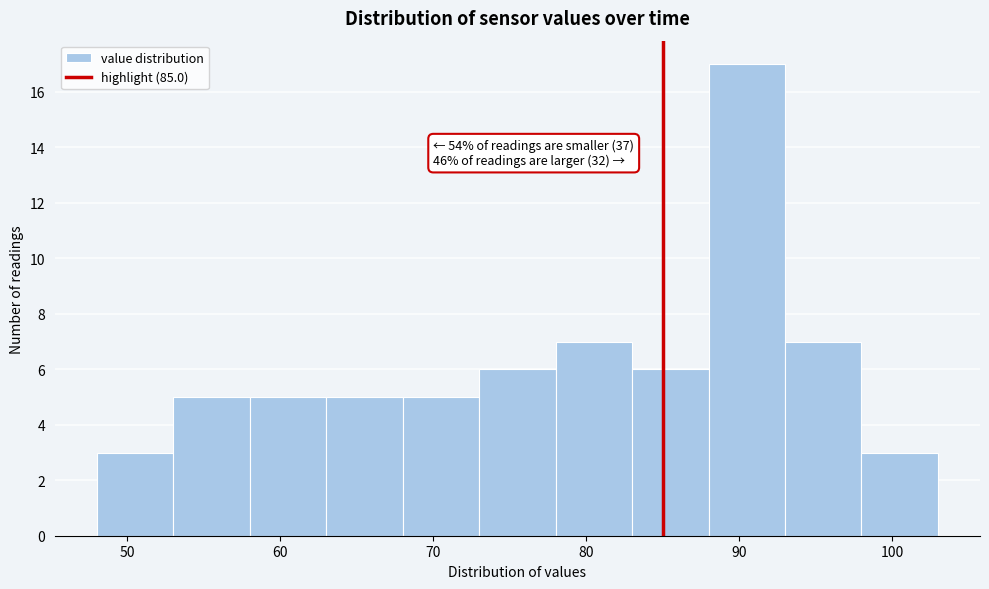

Over which range of the x-axis is the bar tallest?

88 to 93